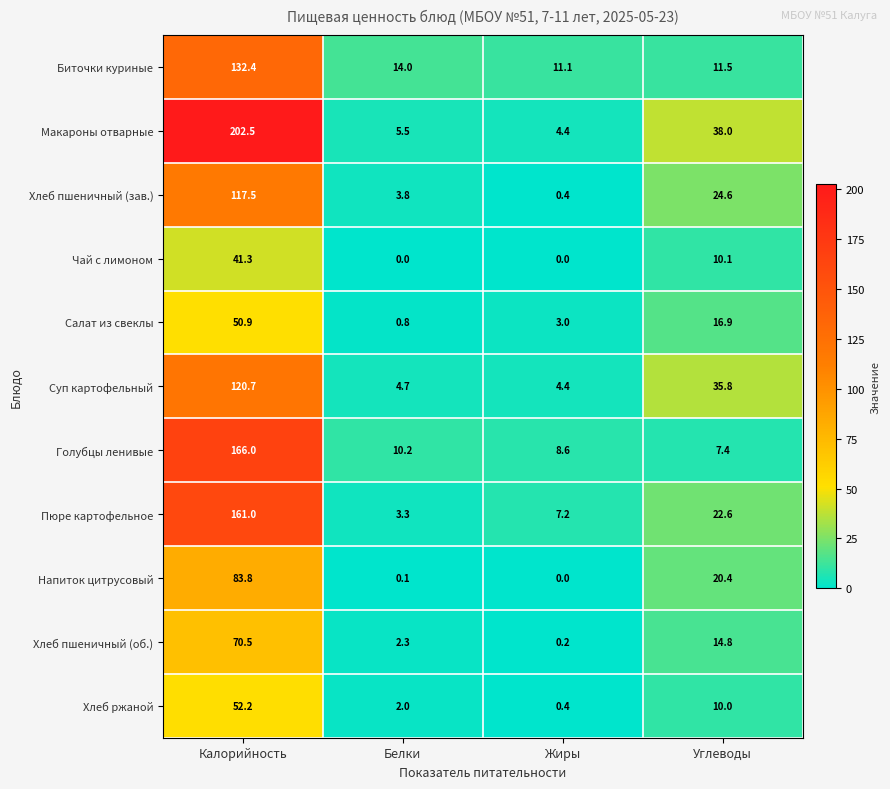

Which series changed the most between Белки and Углеводы?

Макароны отварные